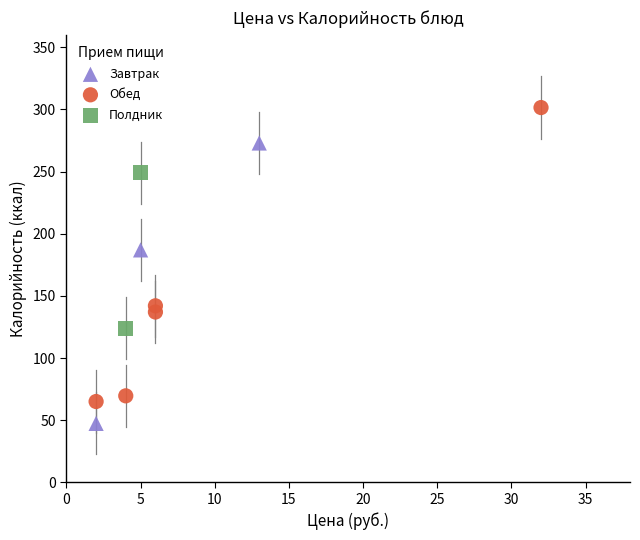

Which series has the largest Y range (max minus min)?

Обед